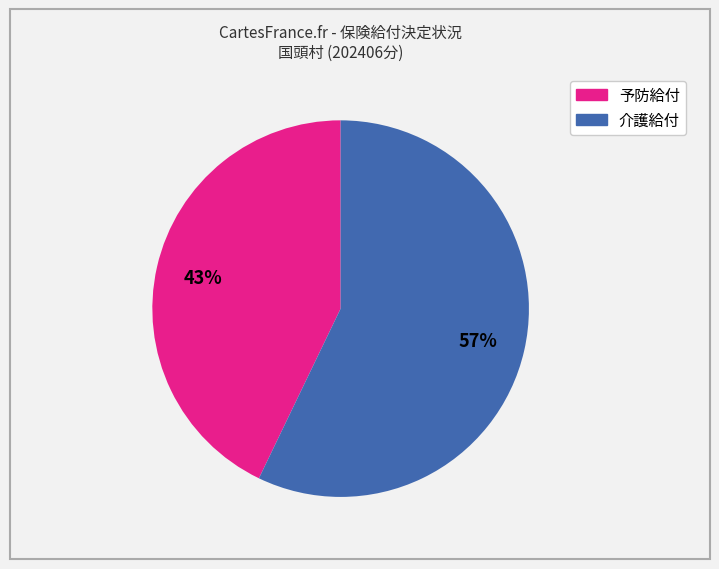

To the nearest percent, what is the difference between the largest and smallest slice percentages?

14%